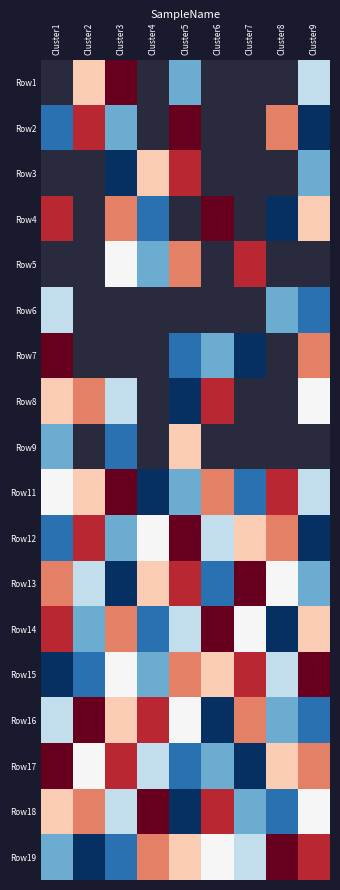

What is the lowest value of the Row7 series?

1.0